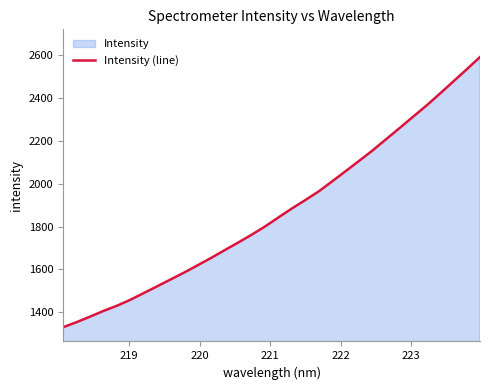

How many data points are less than 1842?

16